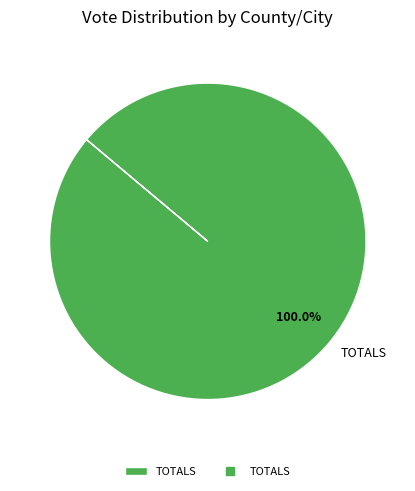

What is the majority slice?

TOTALS